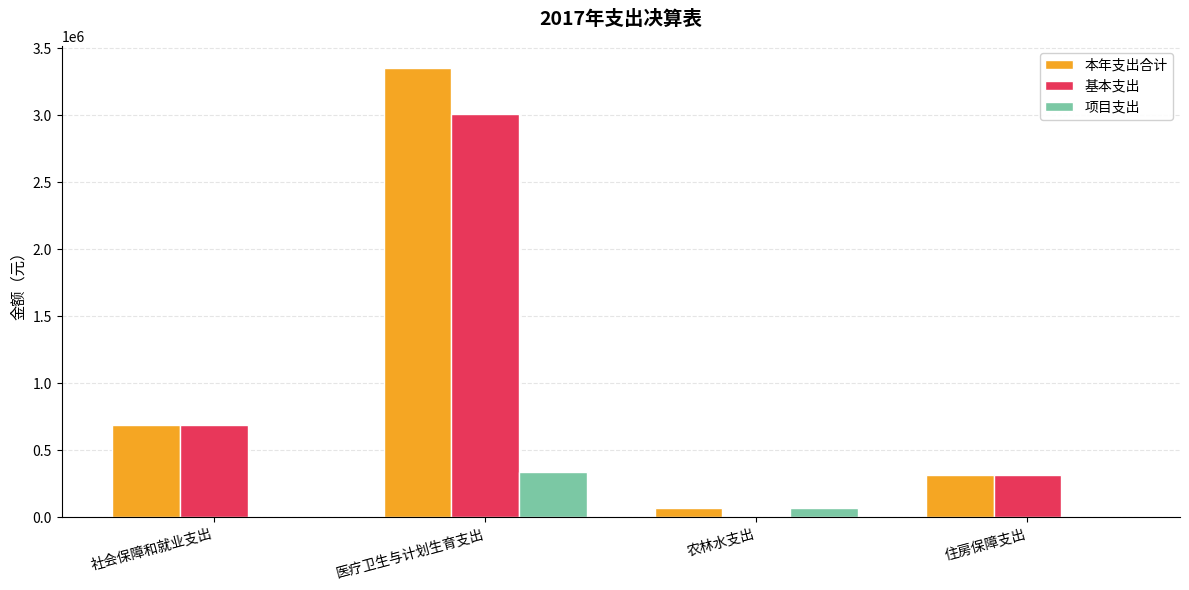

At which category is the sum across all series the highest?

医疗卫生与计划生育支出